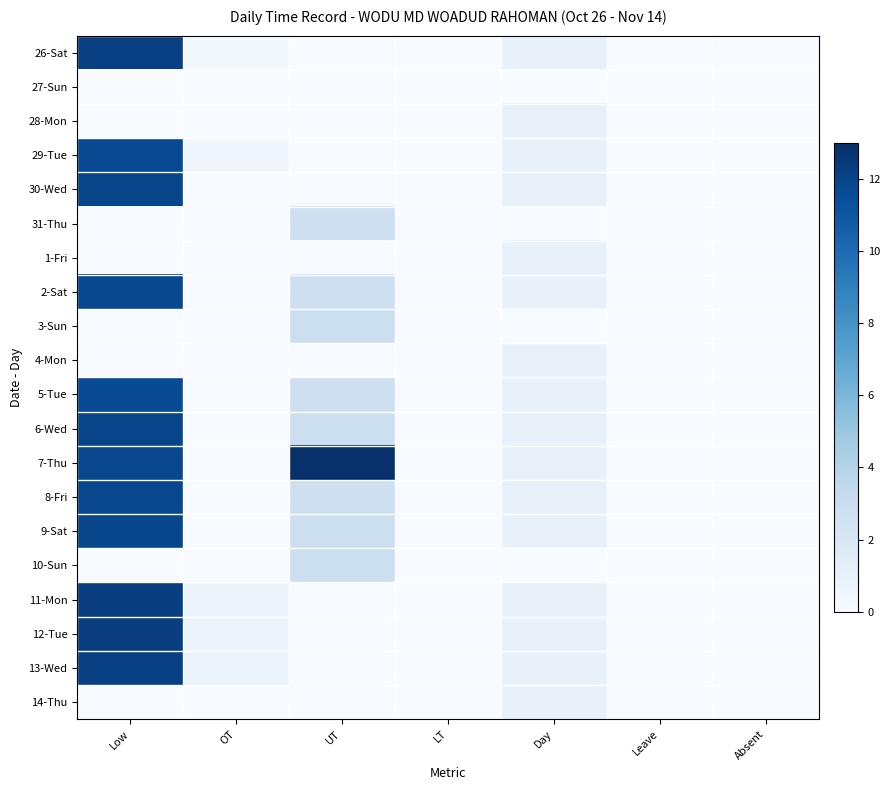

At how many categories does at least one series exceed 3?

2